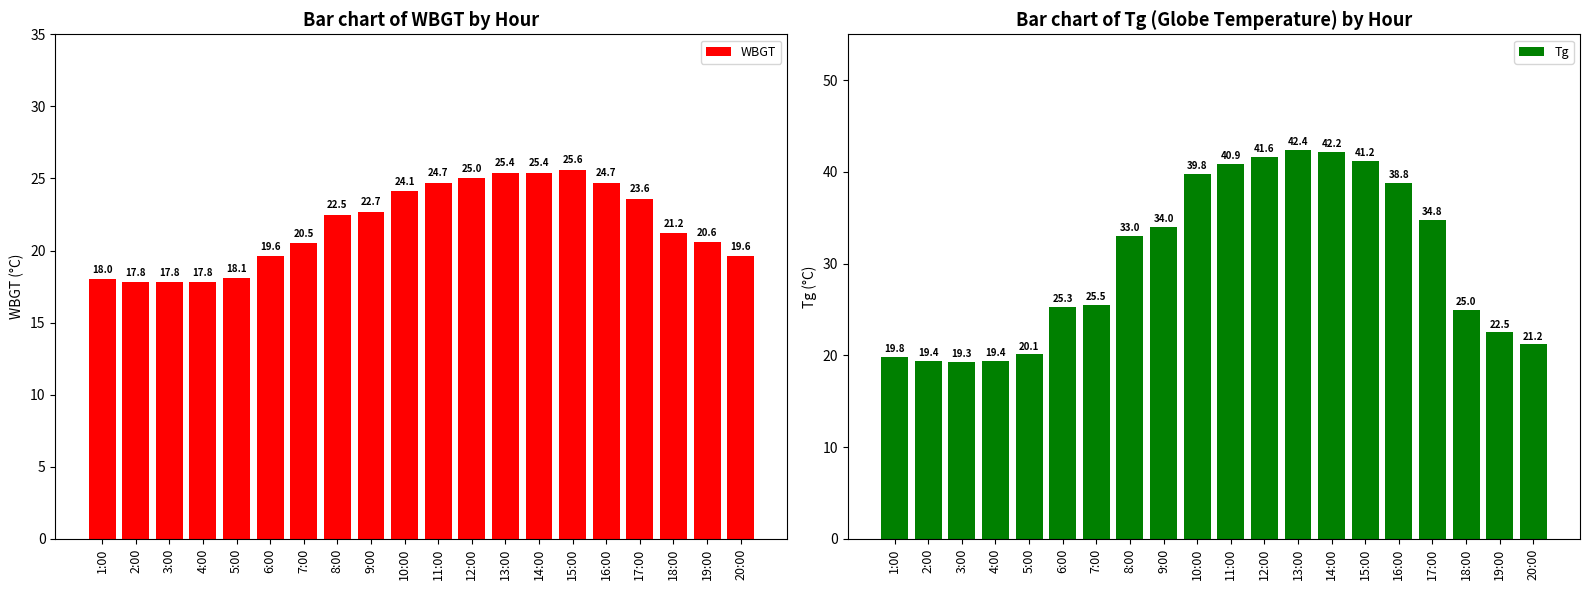

At which label does WBGT reach its peak?

15:00